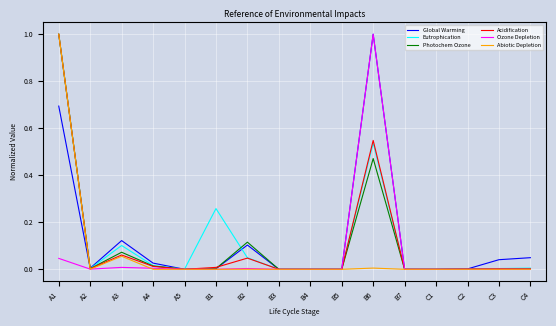

What is the highest value of the Eutrophication series?

1.0